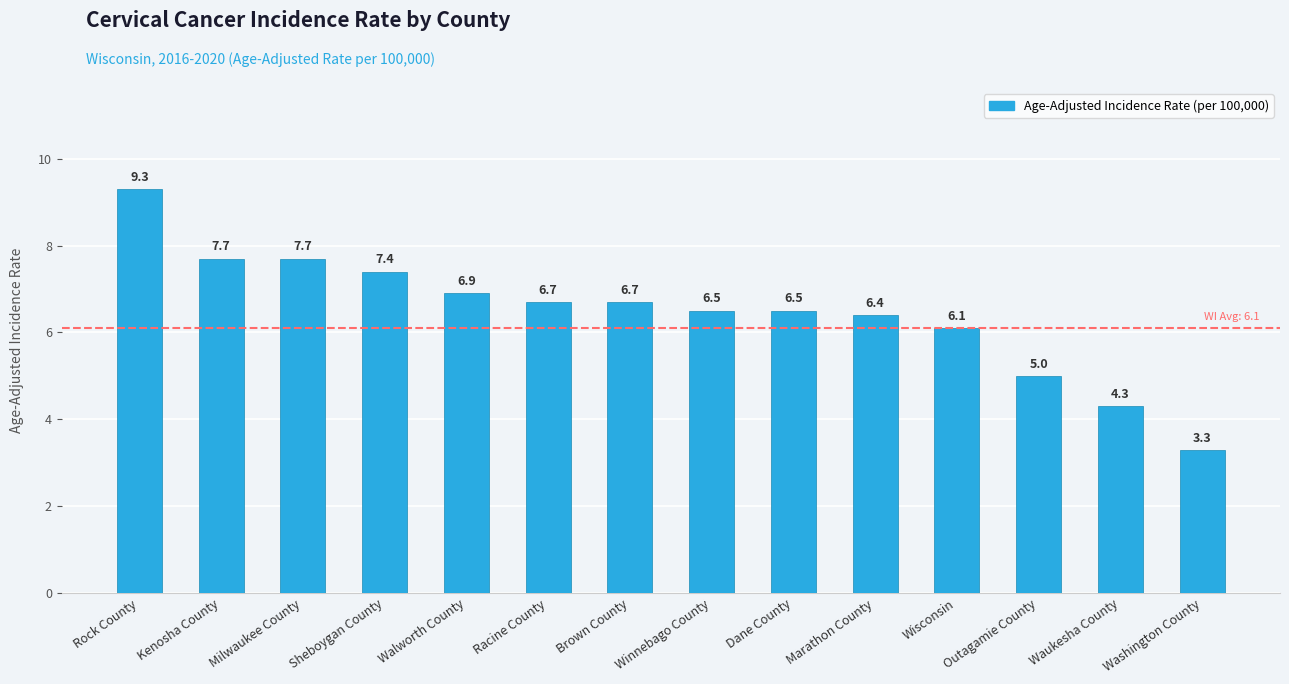

How many data points are less than 6?

3